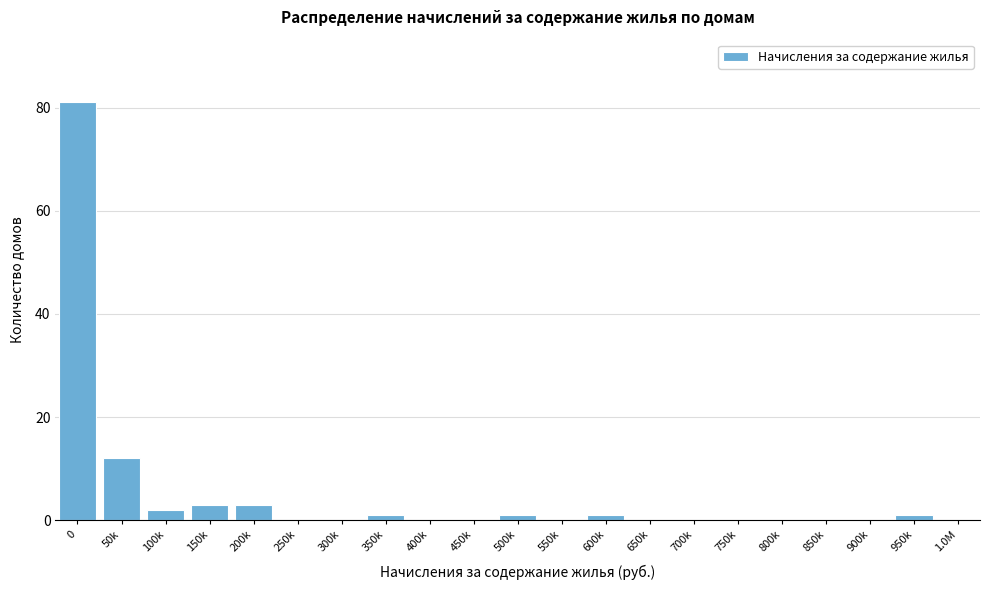

What is the sum of all values?

105